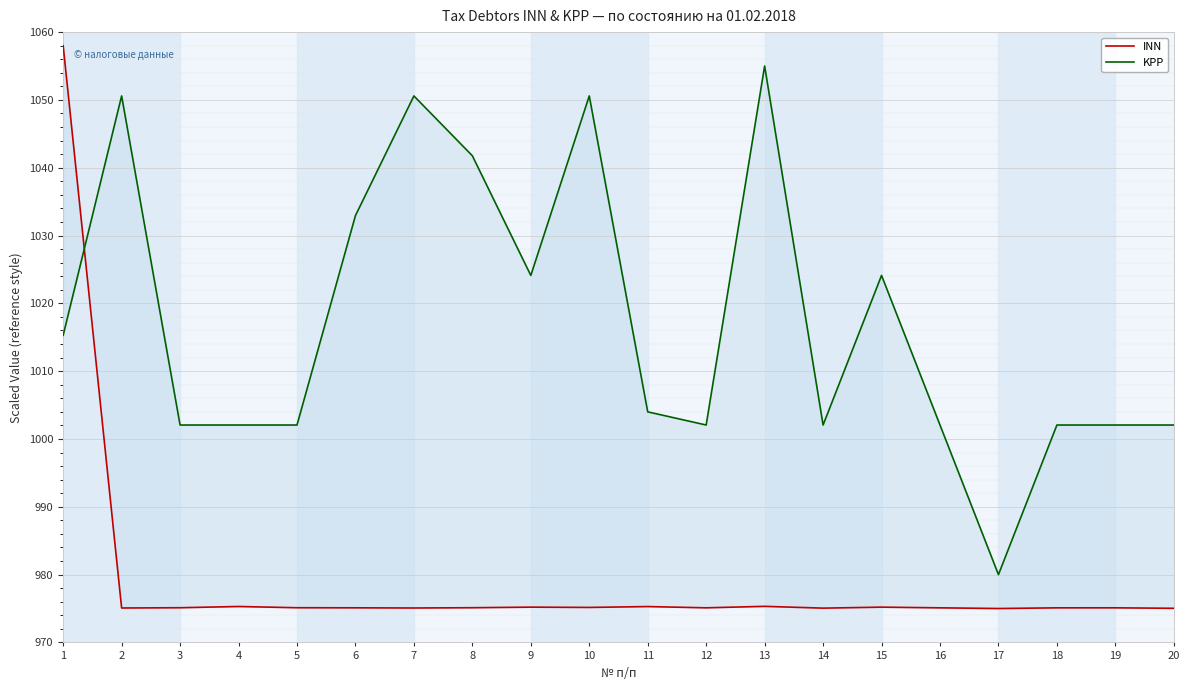

What is the greatest value displayed?

1058.0